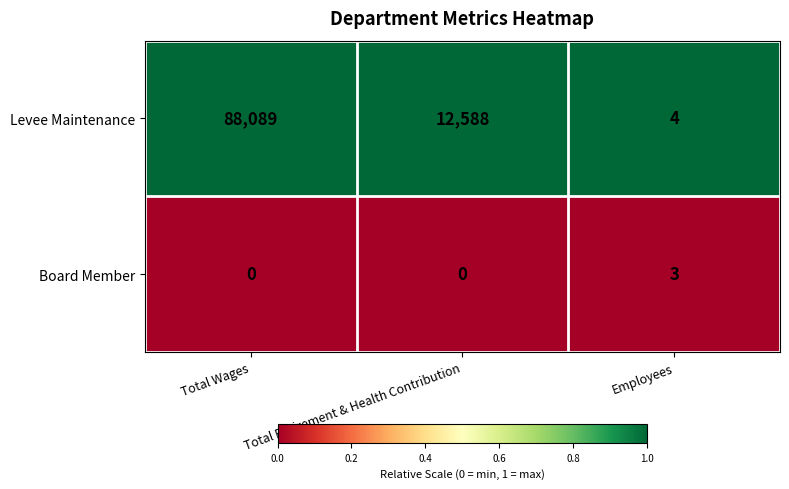

Which label corresponds to the largest value in the chart?

Total Wages